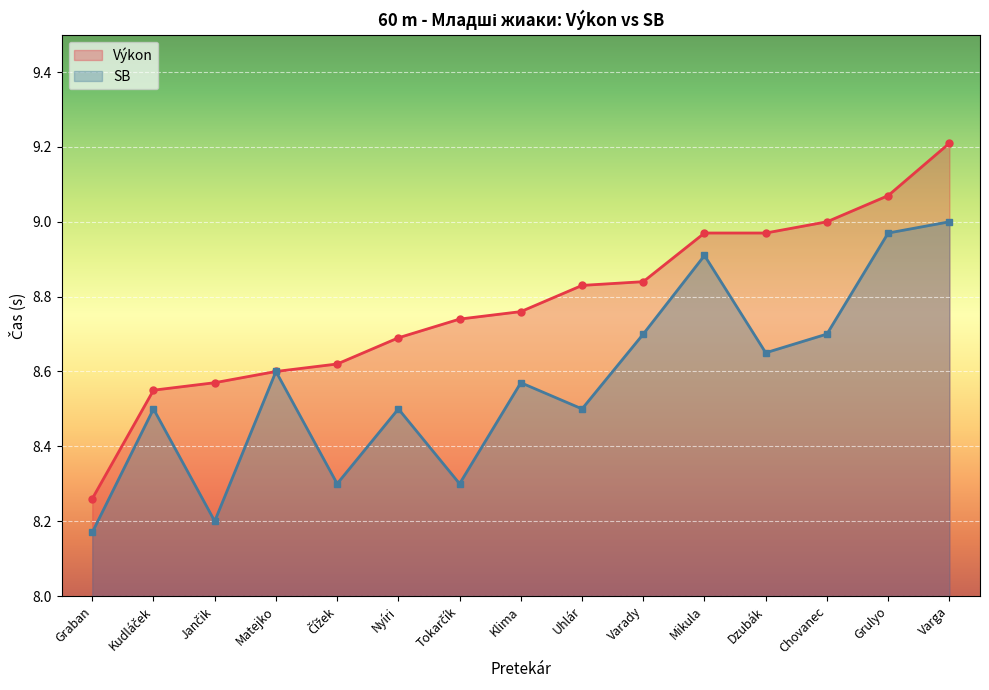

True or false: SB has a value of 8.5 at Kudláček.

True